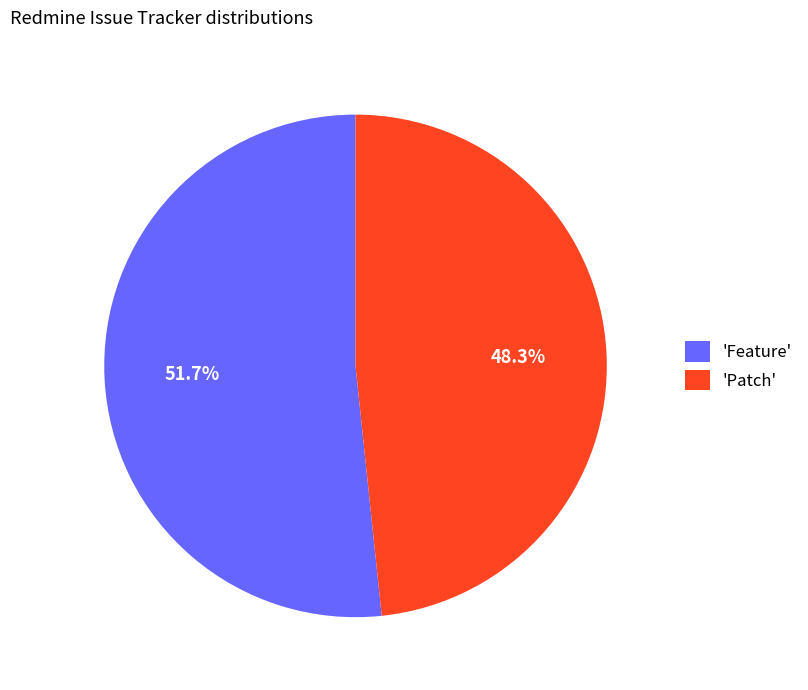

What is the total percentage of 'Patch' and 'Feature'?

100.0%